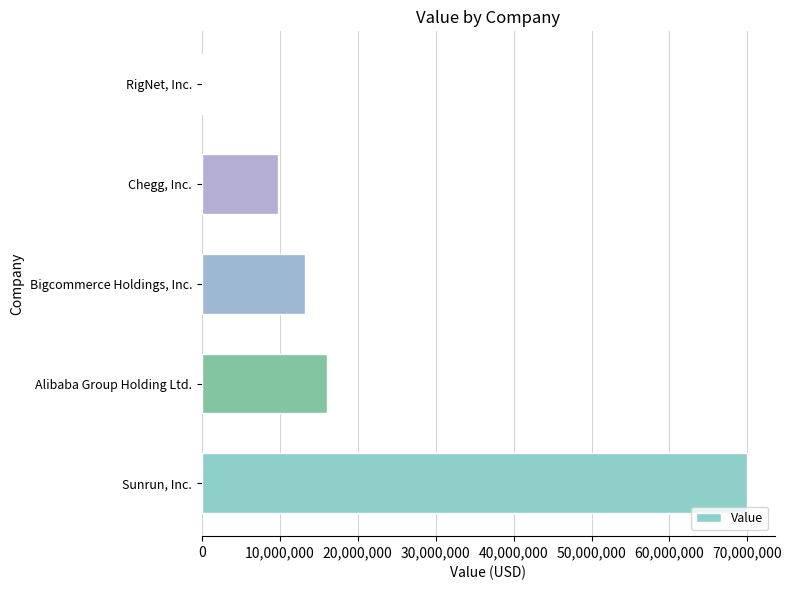

Are the bars horizontal?

Yes